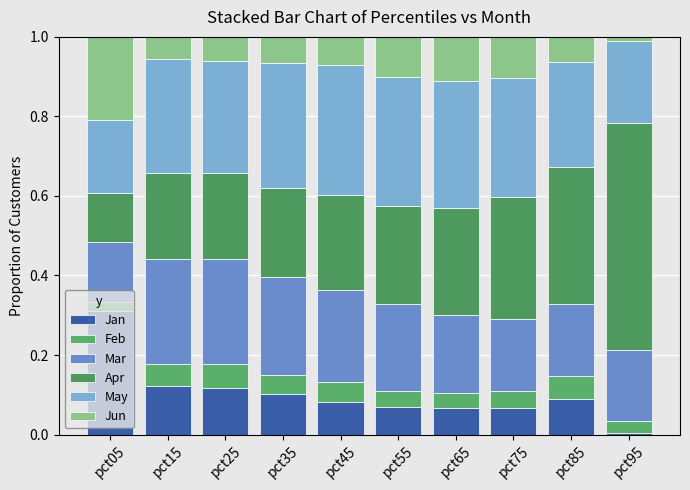

Rank the categories by Apr value from highest to lowest.

pct95, pct85, pct75, pct65, pct55, pct45, pct35, pct15, pct25, pct05